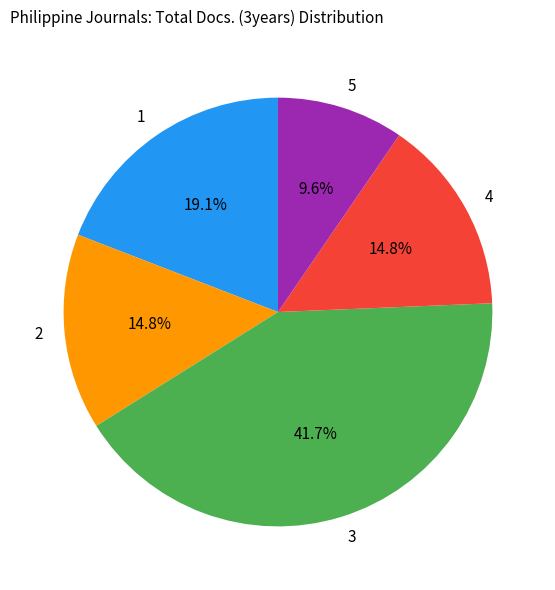

Is there any slice that represents more than half of the pie?

No